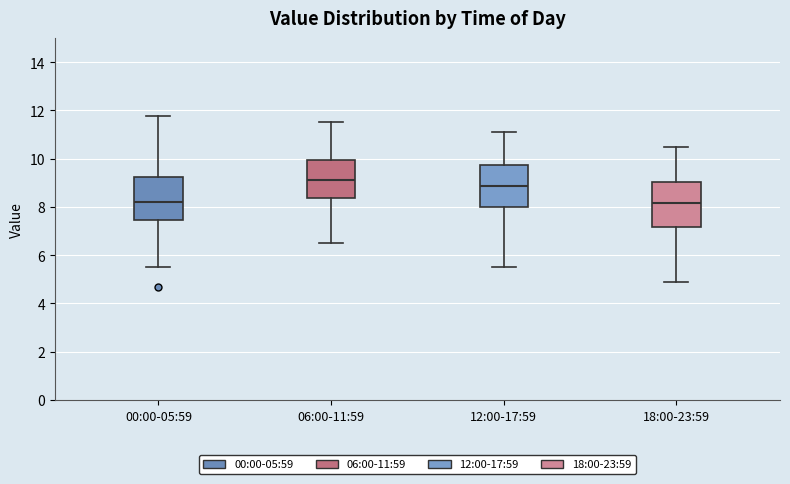

Where does the median line of the box for 18:00-23:59 sit on the y-axis? The values are not printed on the chart, so give them approximately, as read against the axis.

8.2